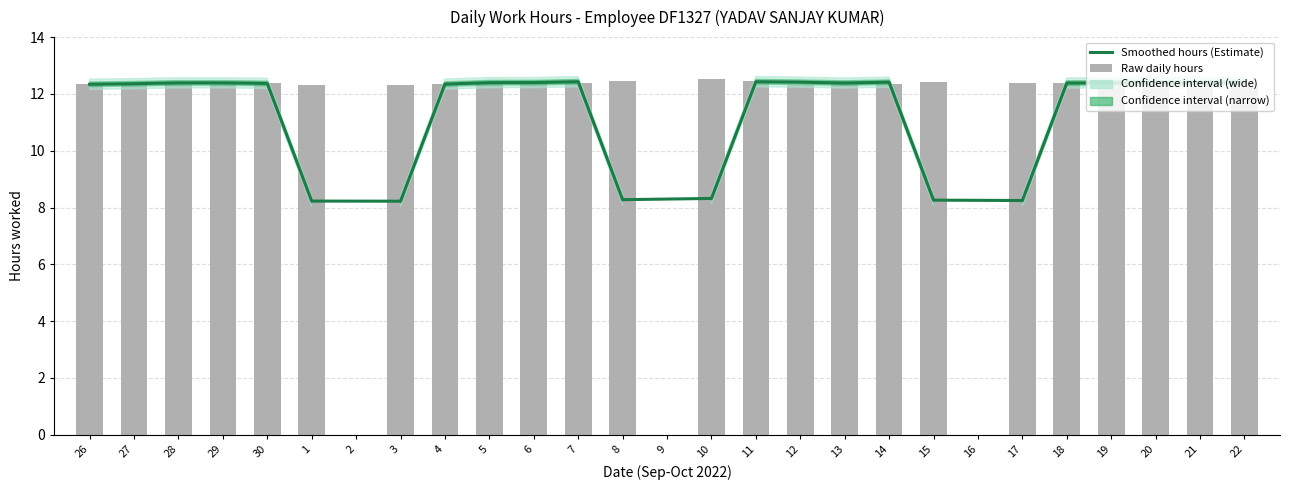

What is the label of the 1st bar from the left?

26